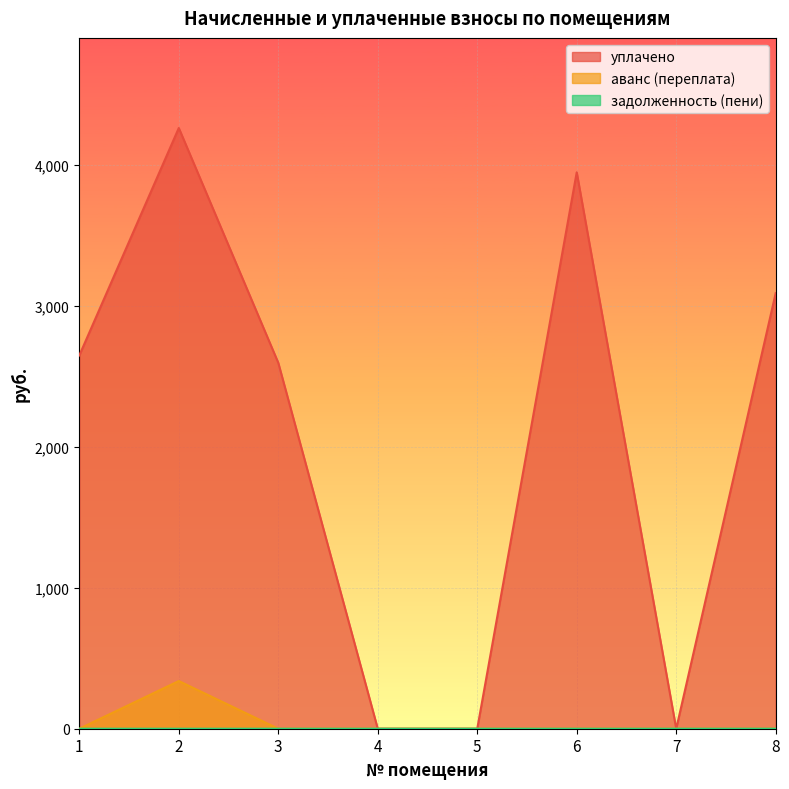

How many values in уплачено are above zero?

5